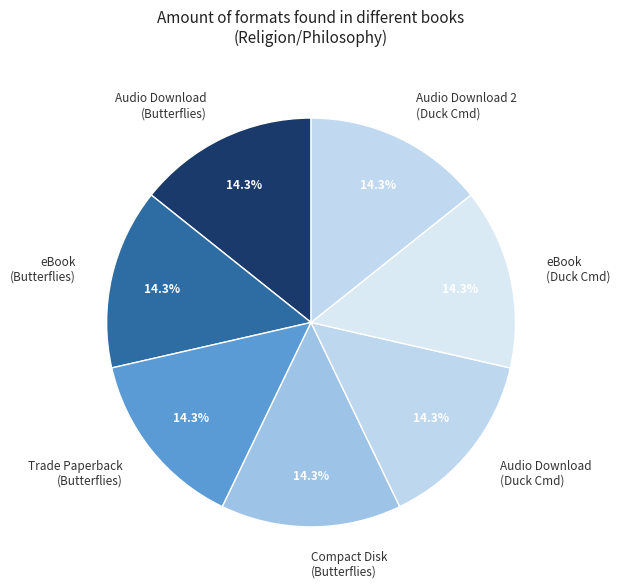

To the nearest percent, what is the difference between the largest and smallest slice percentages?

0%